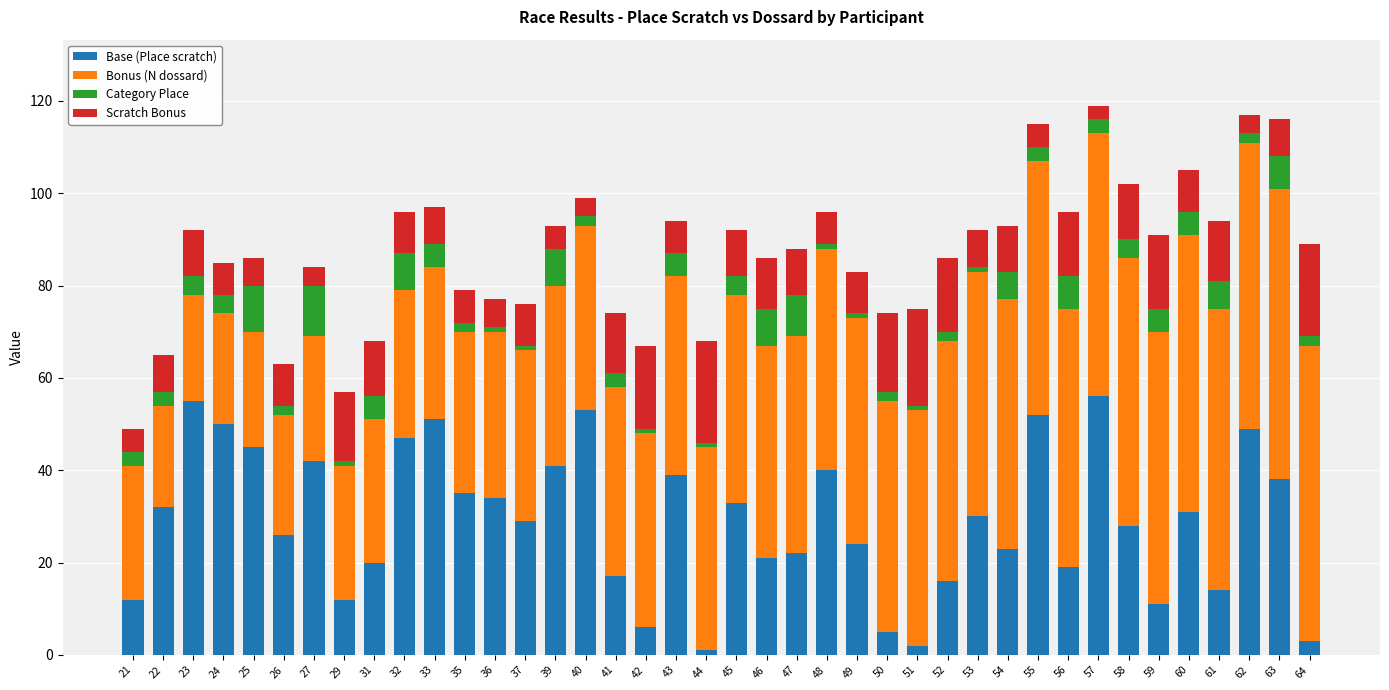

What is the sum of all Base (Place scratch) values?

1164